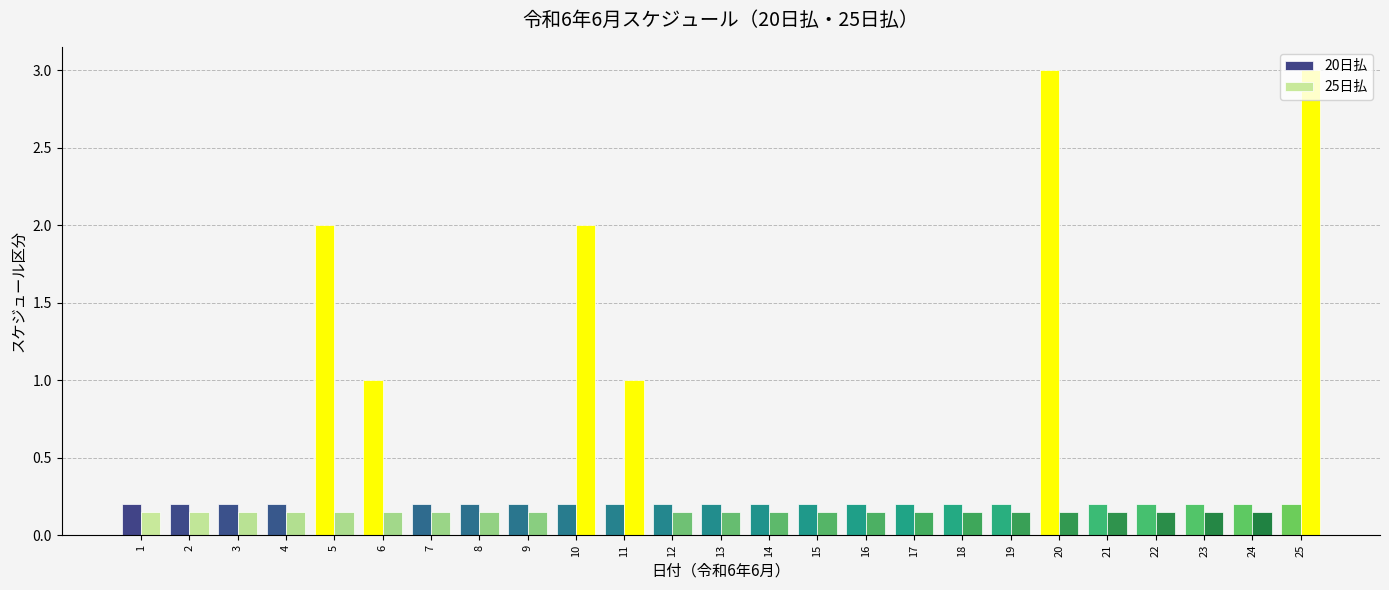

The 20日払 series shows 0.2 at 1. True or false?

True